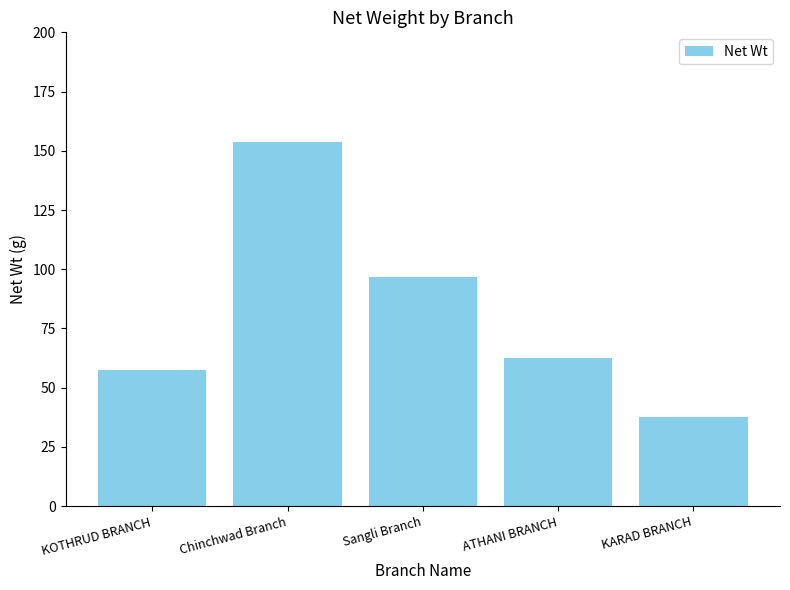

What is the greatest value displayed?

153.5